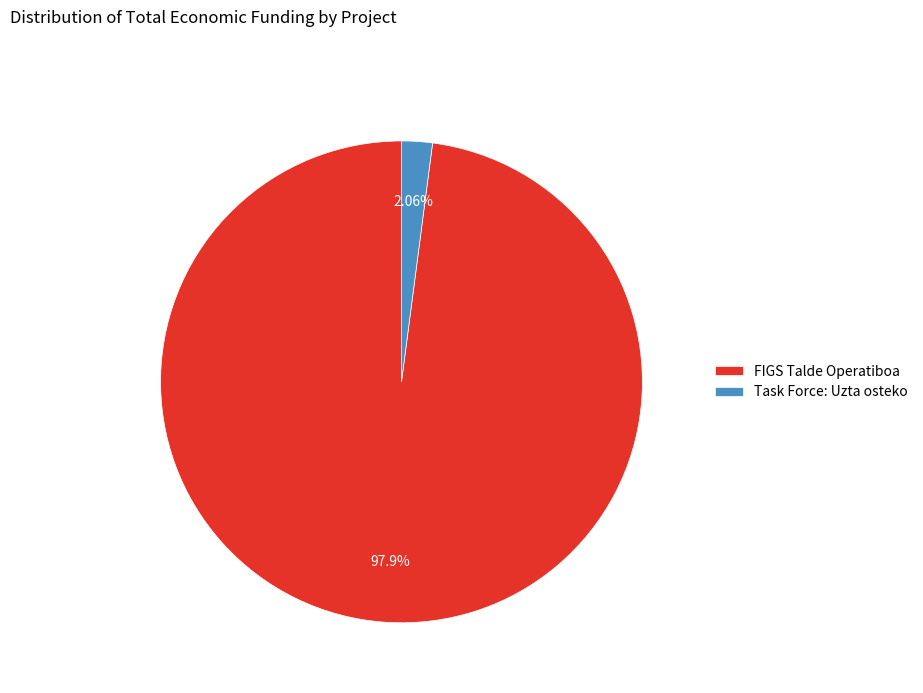

Which category has the smallest portion of the pie?

Task Force: Uzta osteko